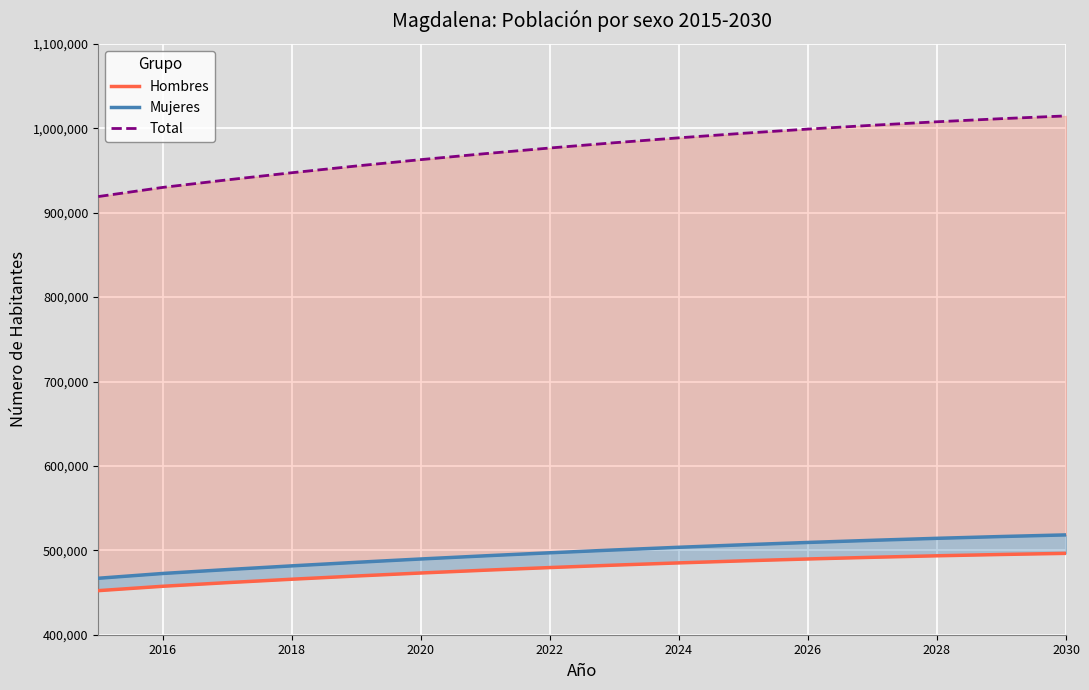

Which series has the widest spread of values?

Total